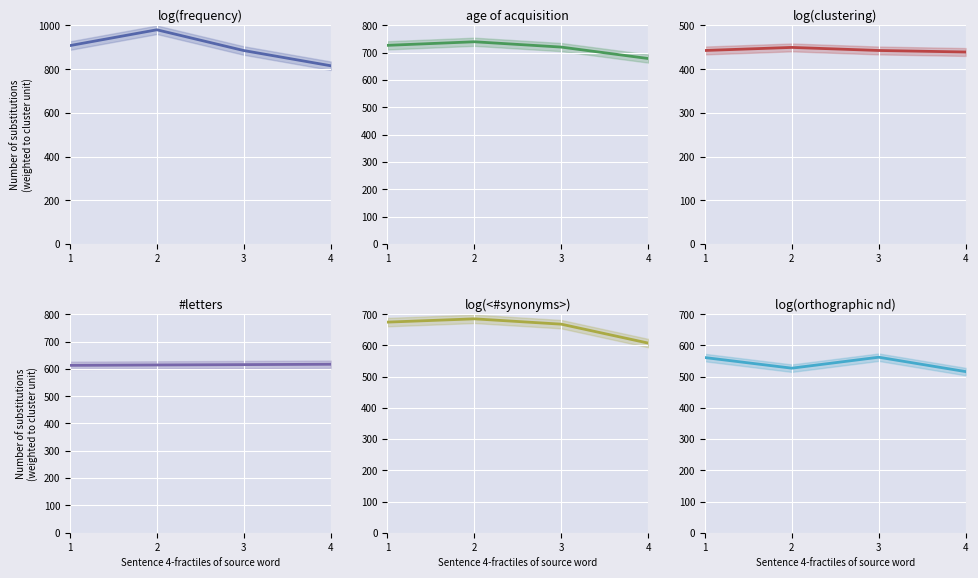

Reading left to right, transcribe all the data shown in this chart.

Bjellqvist: 1=908.1	2=980.3	3=885.3	4=815.8
Avg_pI: 1=727.3	2=740.4	3=720.9	4=679.1
IPC_peptide: 1=442.8	2=449.8	3=442.8	4=439.3
IPC_protein: 1=612.9	2=614.2	3=615.5	4=616.9
DTASelect: 1=674.7	2=685.3	3=668.2	4=607.6
Grimsley: 1=561.2	2=527.2	3=562.3	4=516.2